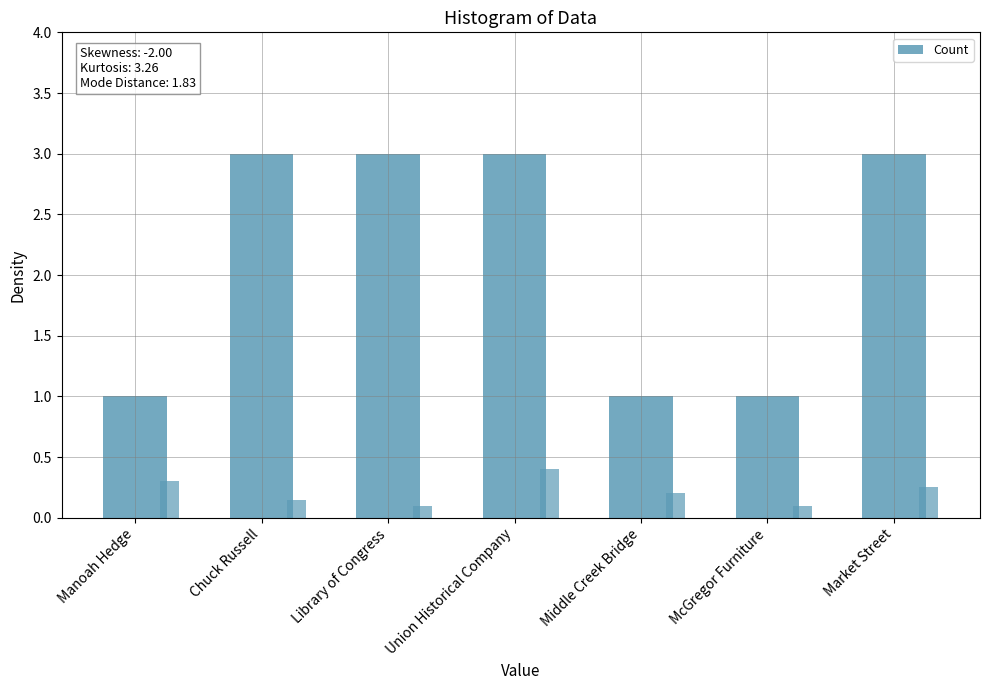

How many bars are there in total?

7